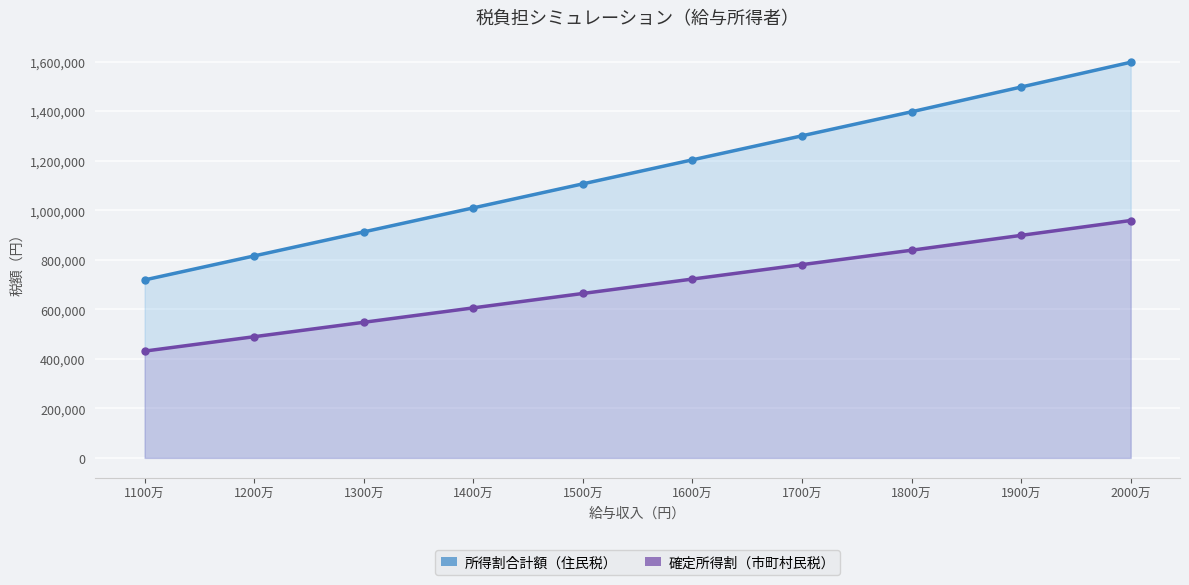

What is the label of the 9th point from the left?

1900万